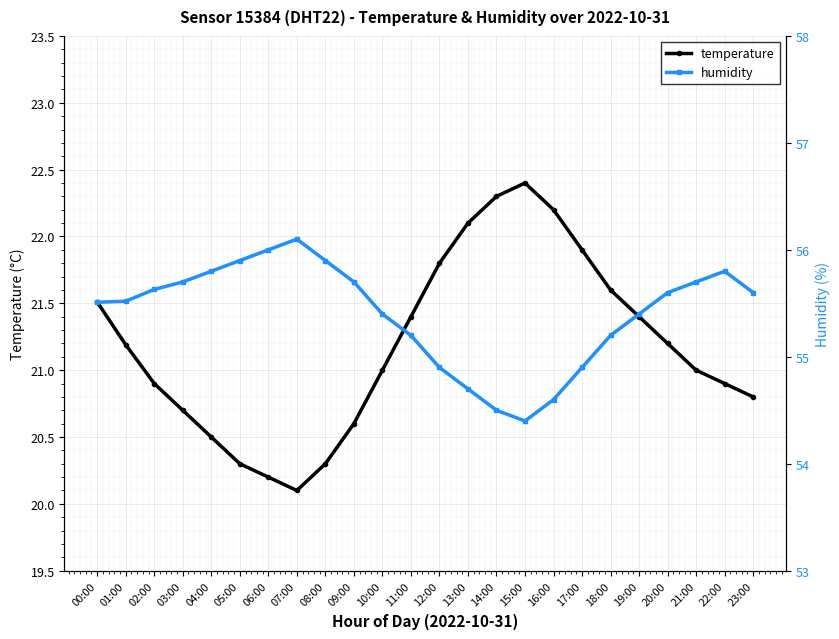

The humidity series shows 98.2 at 16:00. True or false?

False